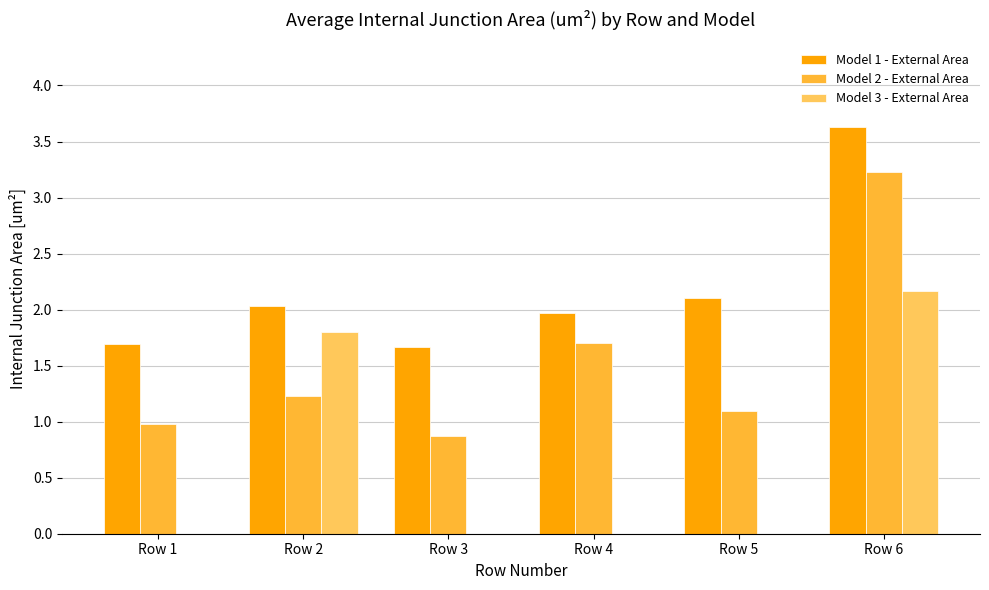

The Model 1 - External Area series shows 1.7 at Row 3. True or false?

True